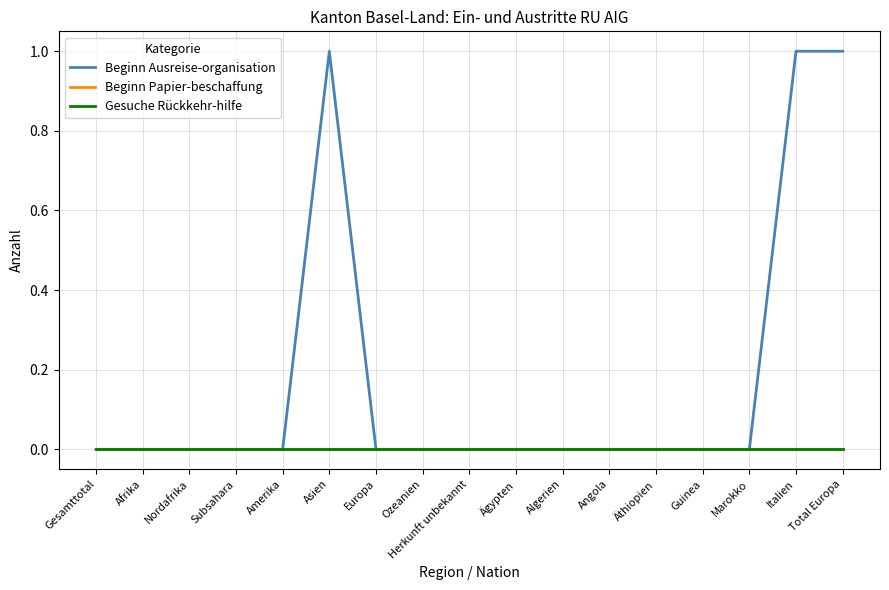

Does the chart display data point markers on the line(s)?

No